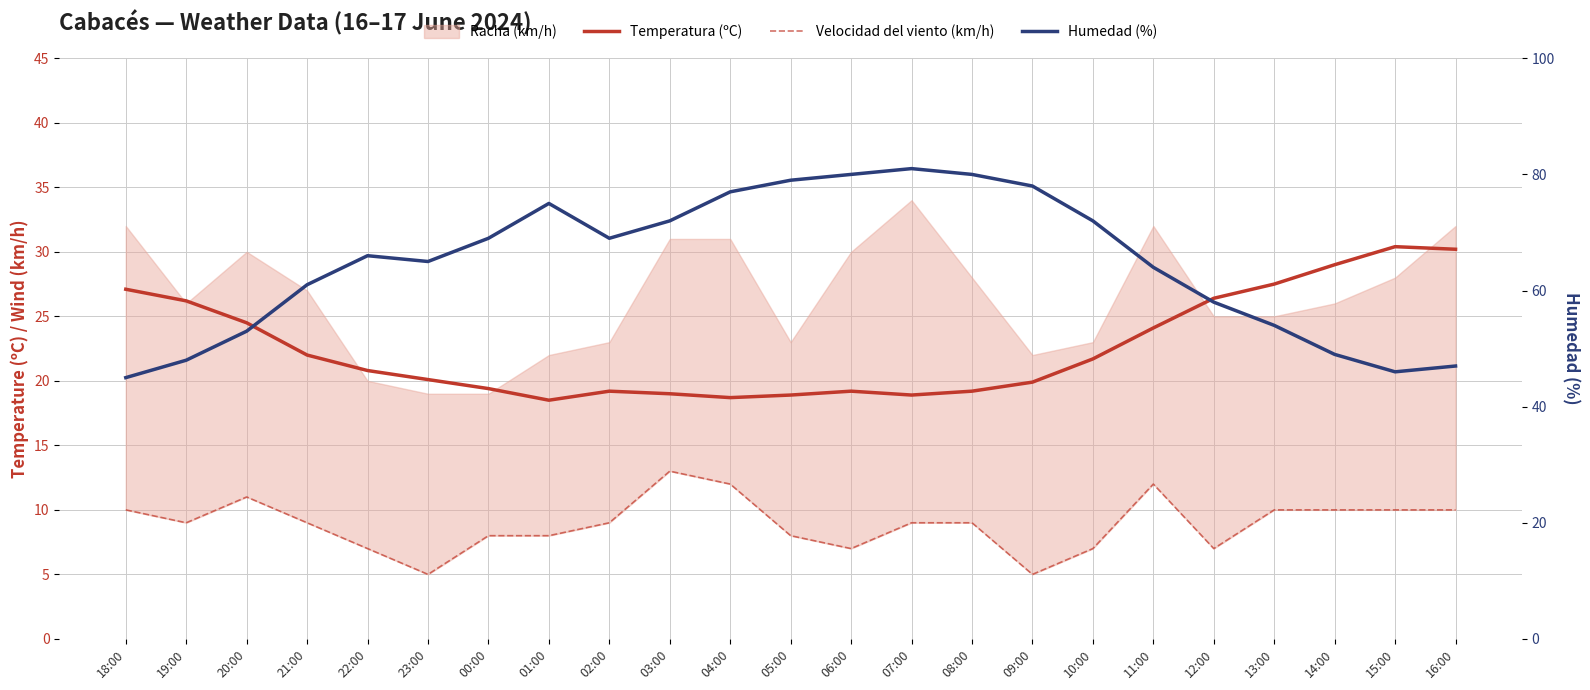

What is the label of the 11th point from the right?

06:00